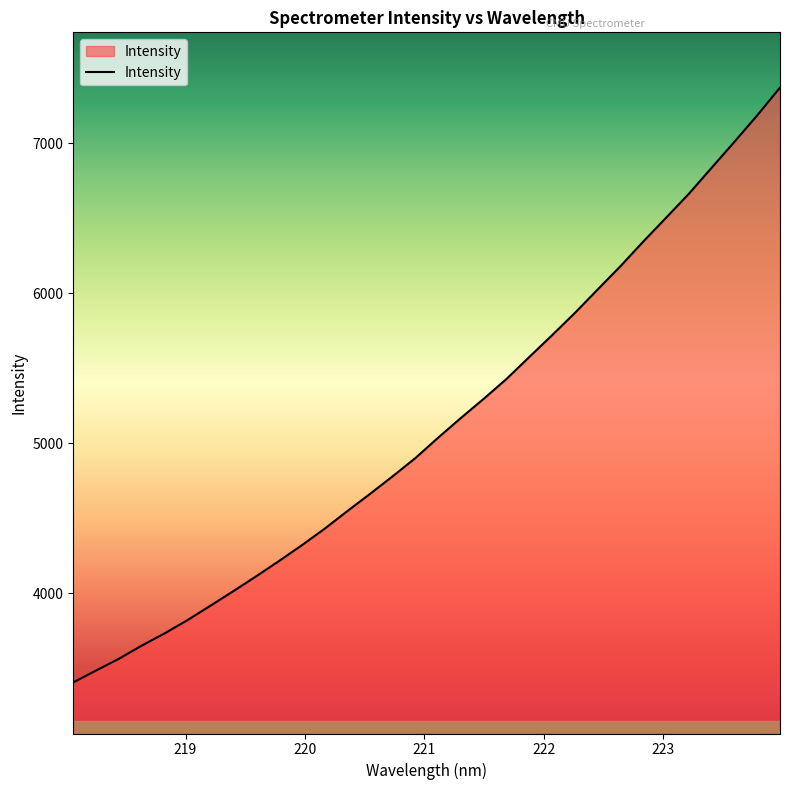

What is the greatest value displayed?

7369.7